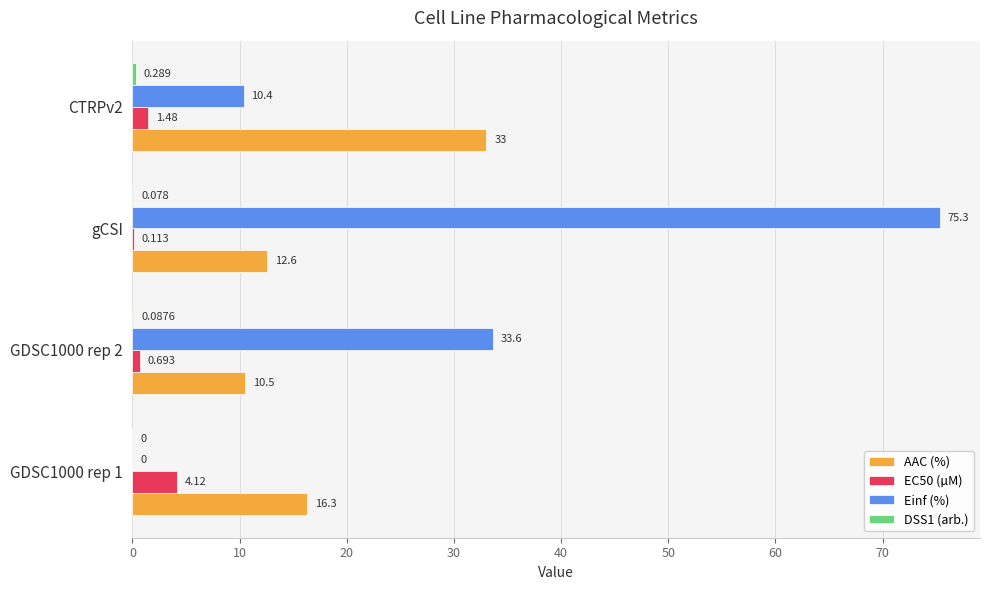

At which category does the chart reach its peak across all series?

gCSI